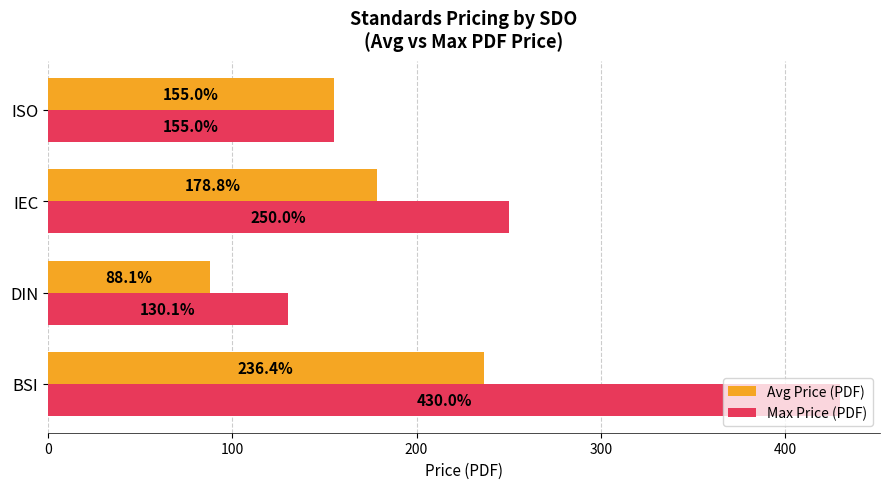

What is the average value of the Avg Price (PDF) series?

164.6